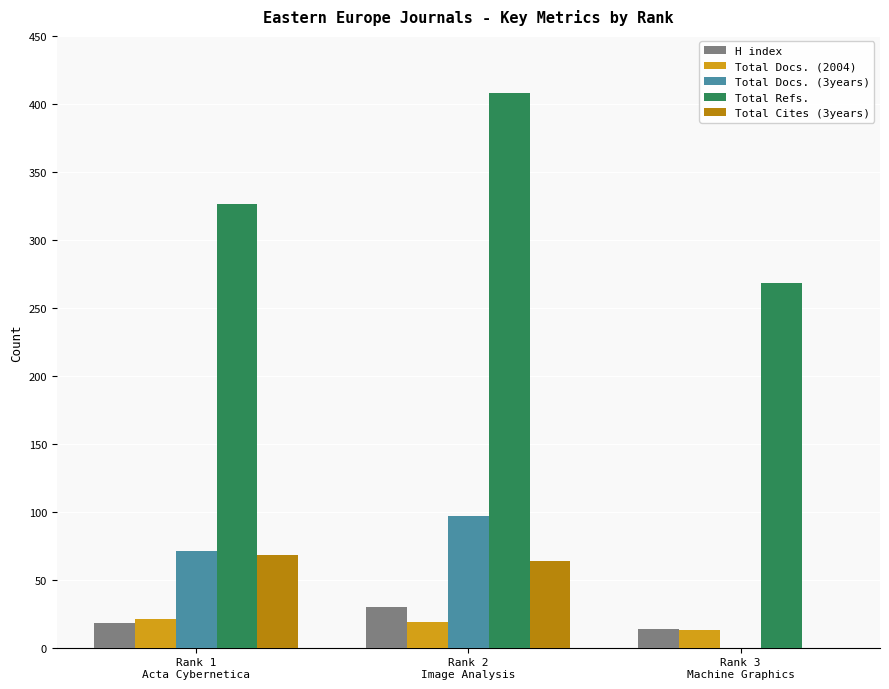

Which series has the largest total across all categories?

Total Refs.